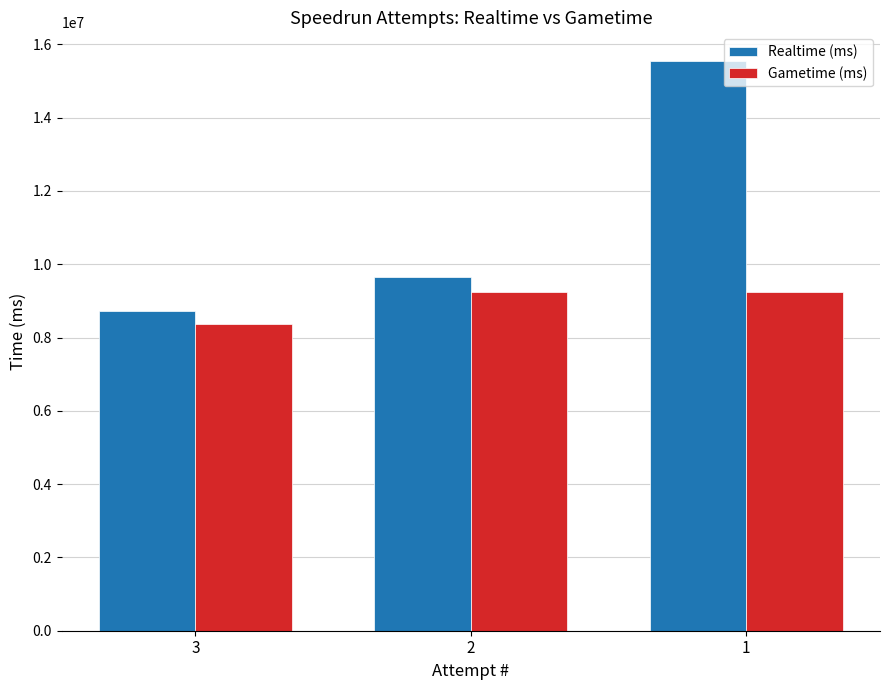

Where is Realtime (ms) nearest to the value 12133196?

2